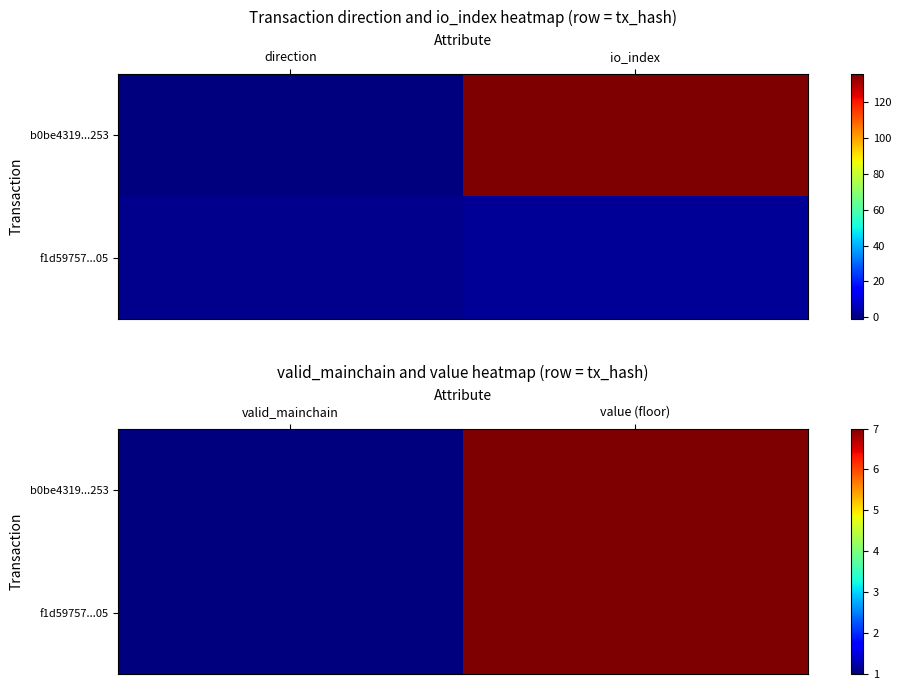

What is the total value across all series at valid_mainchain?

2